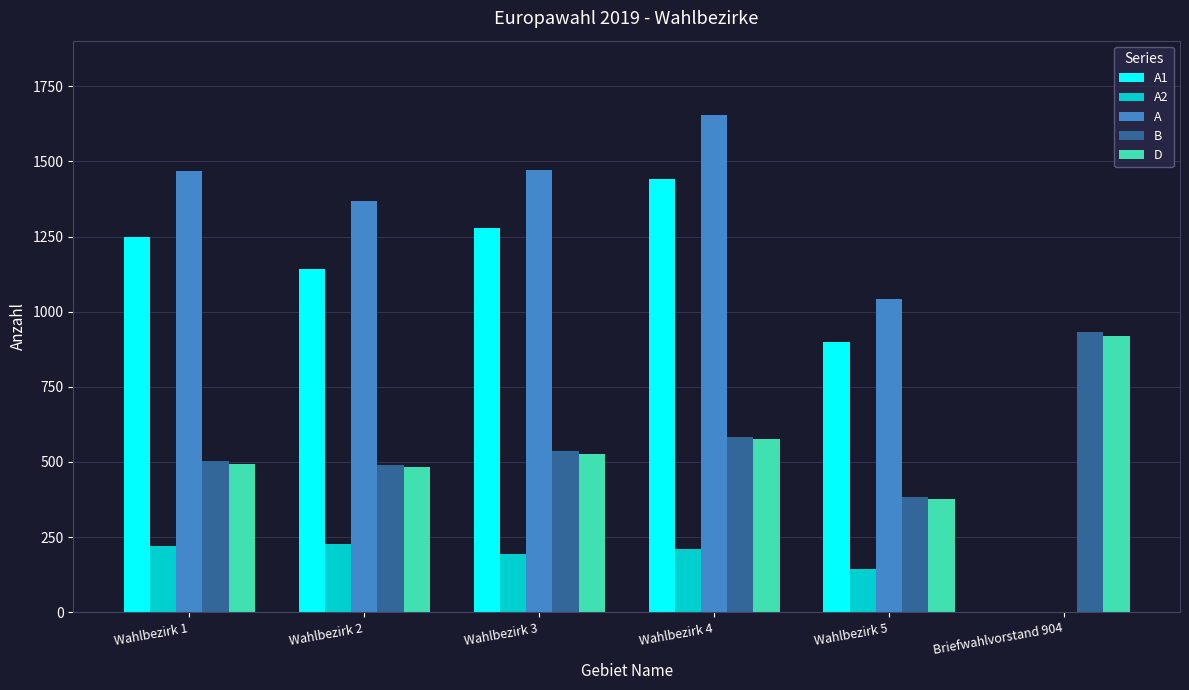

The value of B at Briefwahlvorstand 904 is 1231. True or false?

False